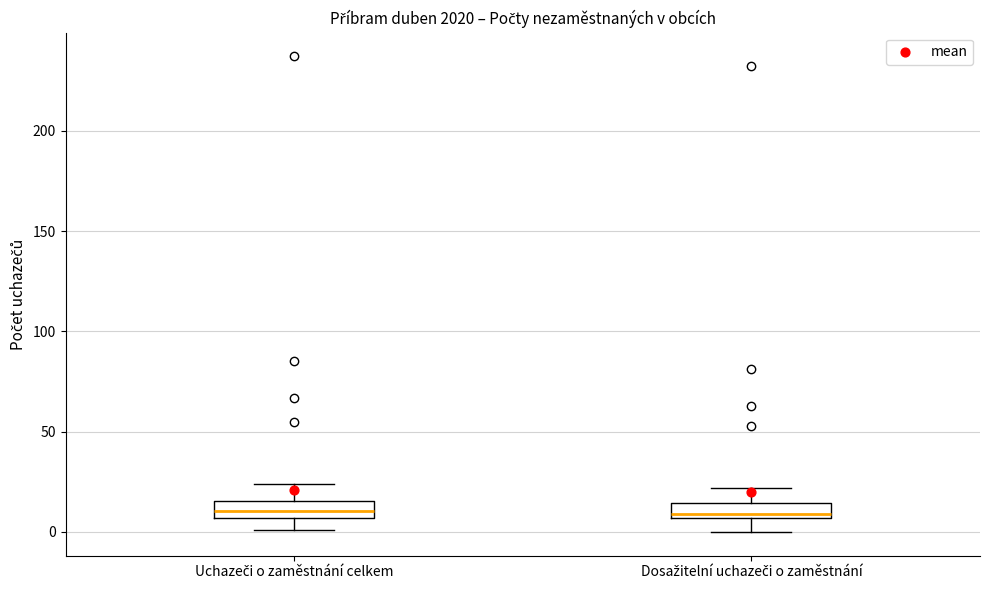

Reading left to right, read every box against the y-axis: the position of its median line, the range the box covers, and the ends of its whiskers. The values are not printed on the chart, so give them approximately, as read against the axis.

Uchazeči o zaměstnání celkem: median 10, box 5 to 15, whiskers 0 to 25
Dosažitelní uchazeči o zaměstnání: median 10, box 5 to 15, whiskers 0 to 20